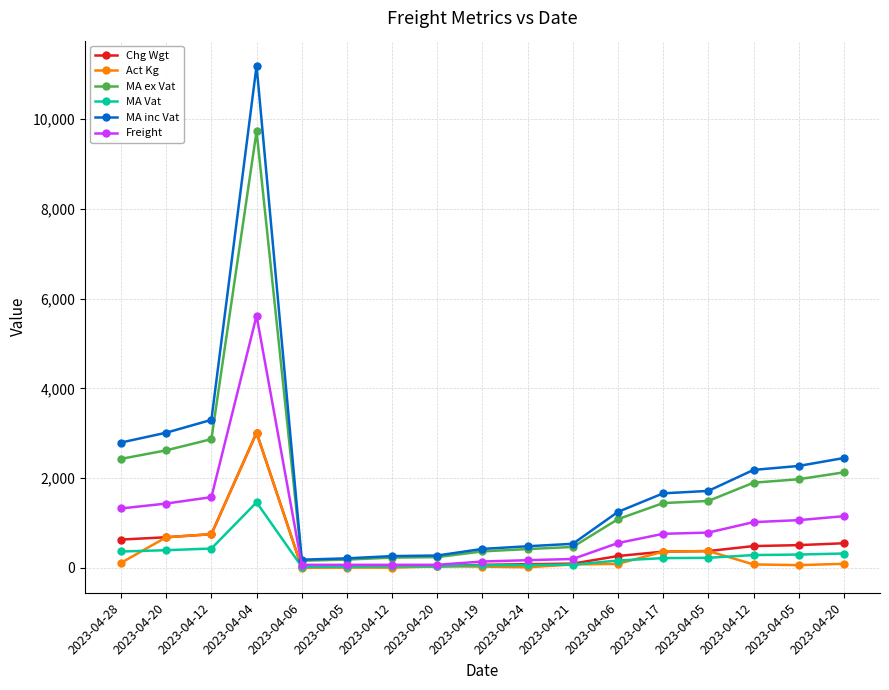

What is the label of the 10th point from the left?

2023-04-24